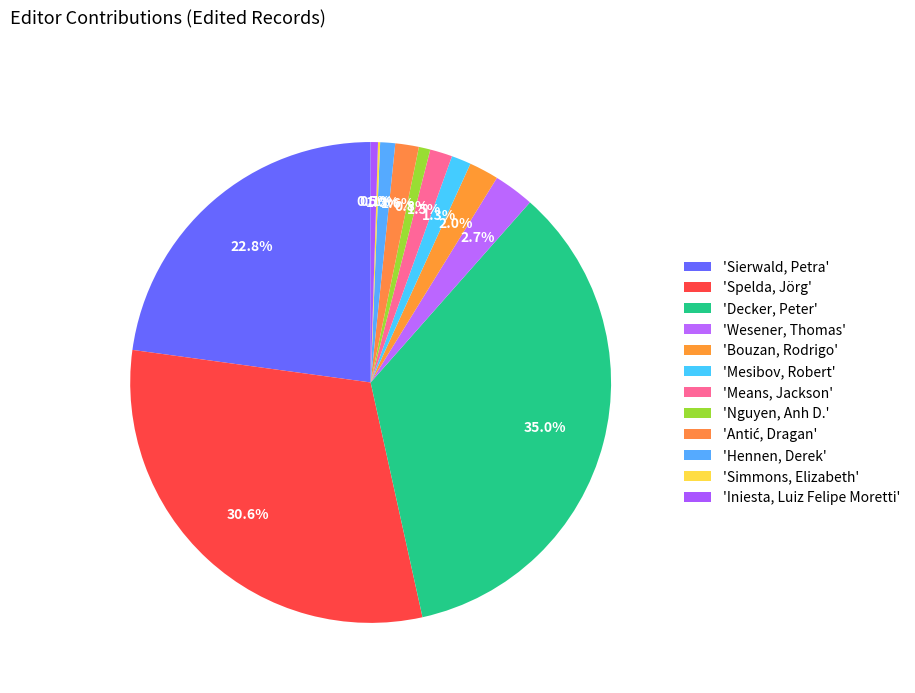

What is the largest slice in the pie chart?

Decker, Peter